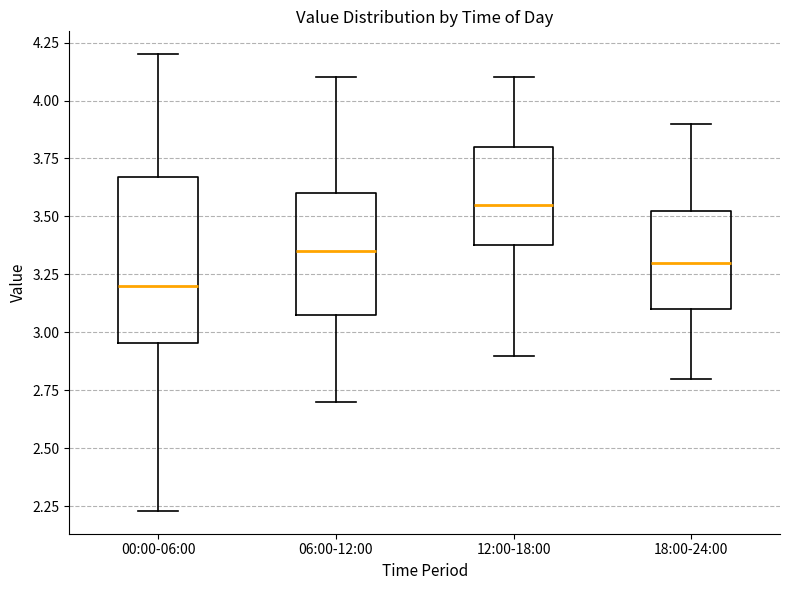

Reading left to right, read every box against the y-axis: the position of its median line, the range the box covers, and the ends of its whiskers. The values are not printed on the chart, so give them approximately, as read against the axis.

00:00-06:00: median 3.20, box 2.95 to 3.65, whiskers 2.25 to 4.20
06:00-12:00: median 3.35, box 3.10 to 3.60, whiskers 2.70 to 4.10
12:00-18:00: median 3.55, box 3.40 to 3.80, whiskers 2.90 to 4.10
18:00-24:00: median 3.30, box 3.10 to 3.55, whiskers 2.80 to 3.90